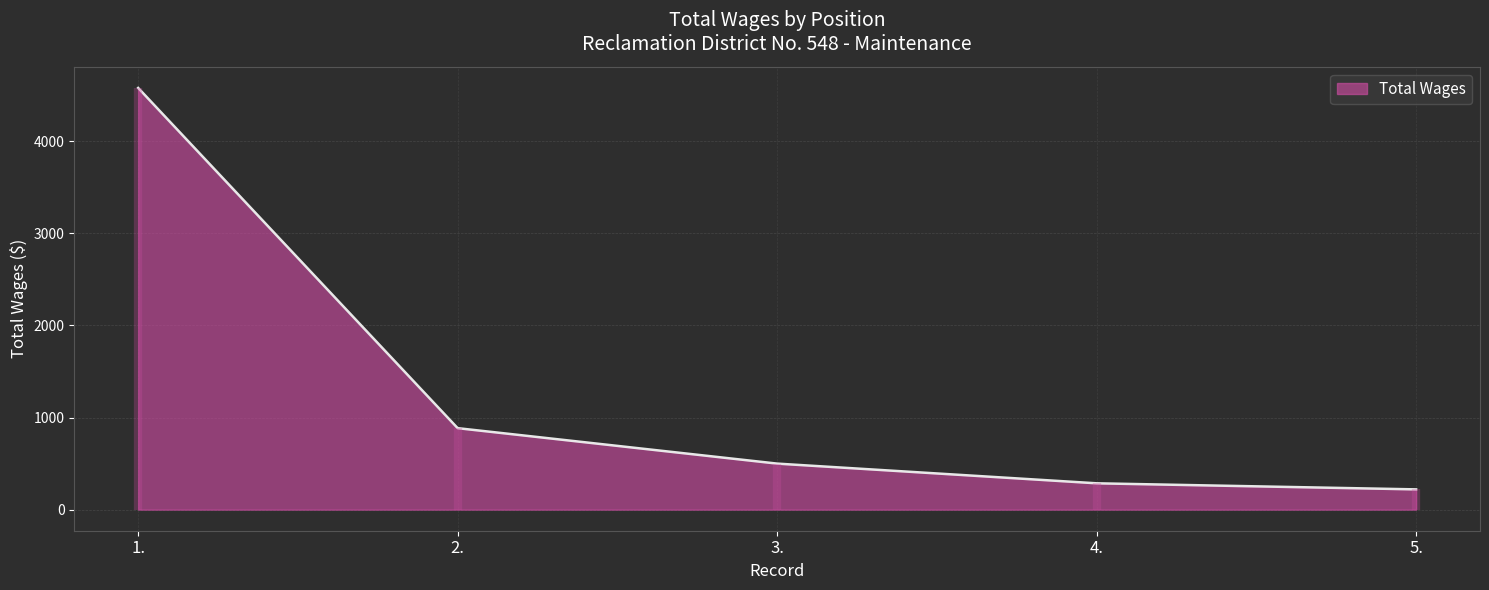

What is the value of the 1st point from the left?

4580